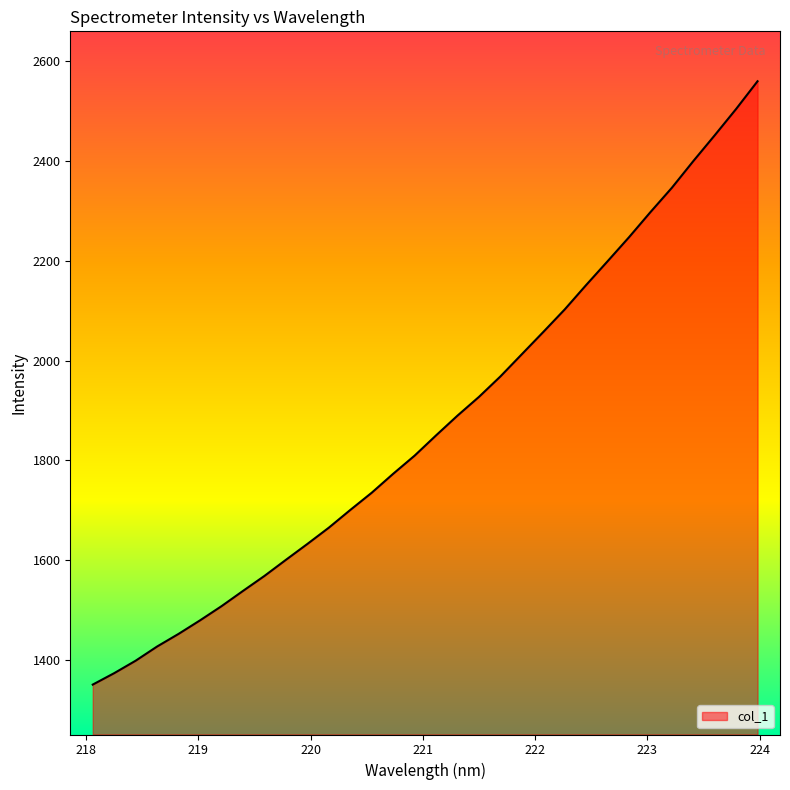

What is the minimum value shown in the chart?

1350.6